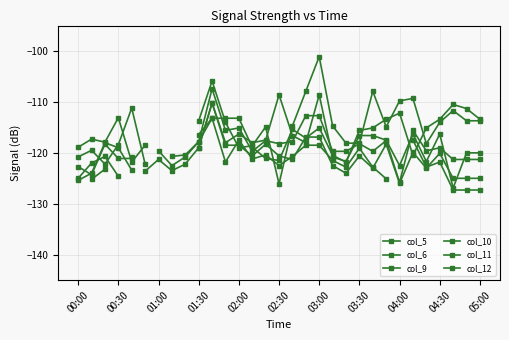

Is it true that col_9 equals -120.0 at 05:00?

True